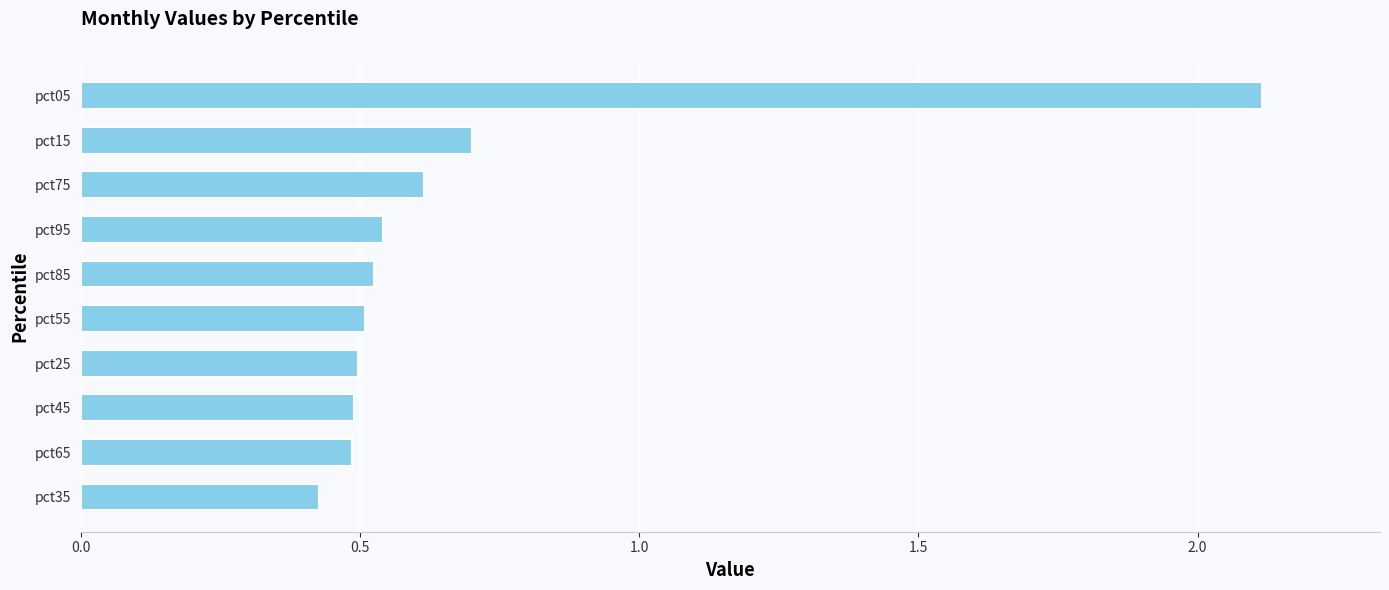

Is it true that the value at pct85 is 0.9?

False